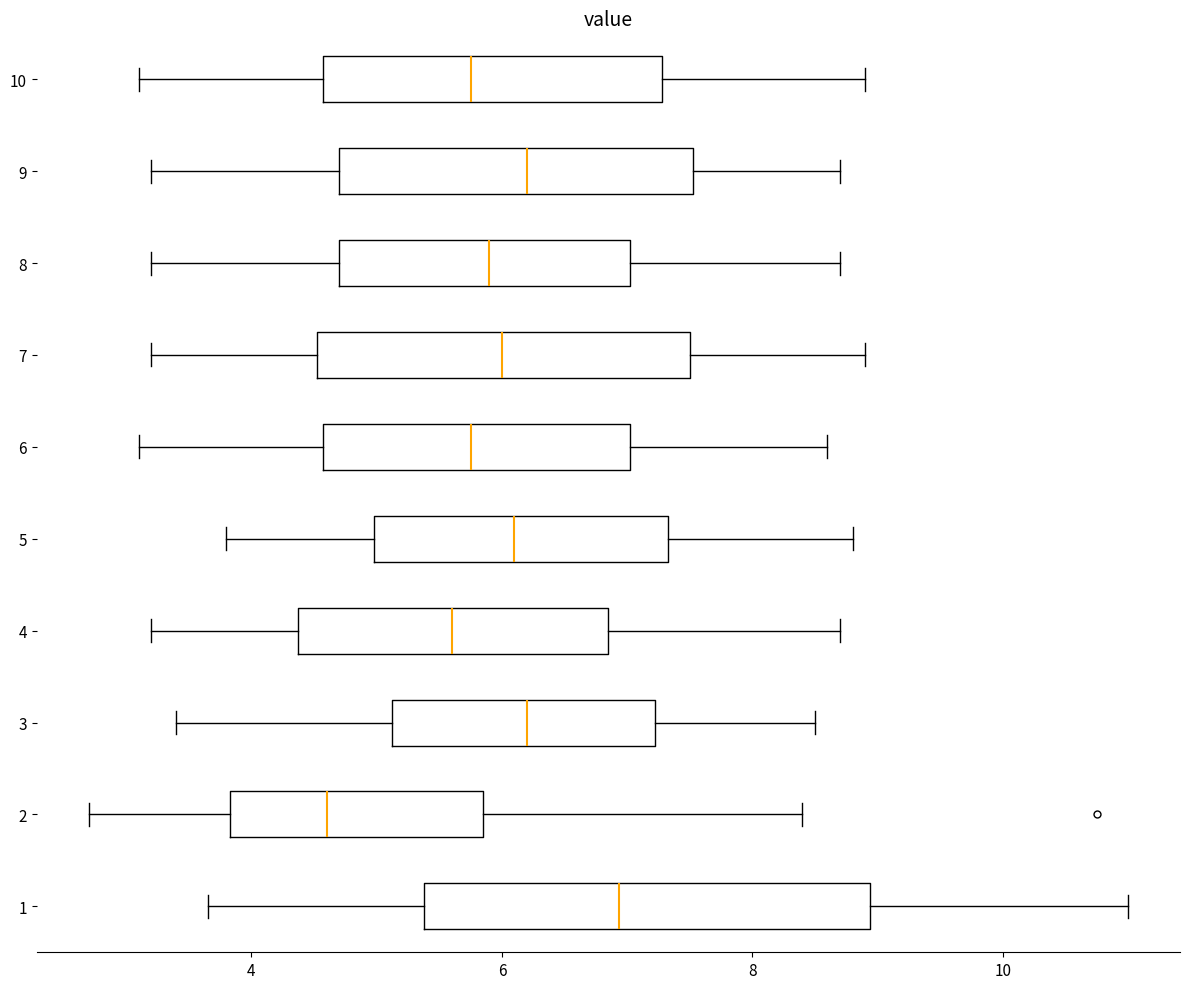

Where does the right whisker of the box at y = 1 end on the x-axis? The values are not printed on the chart, so give them approximately, as read against the axis.

11.0